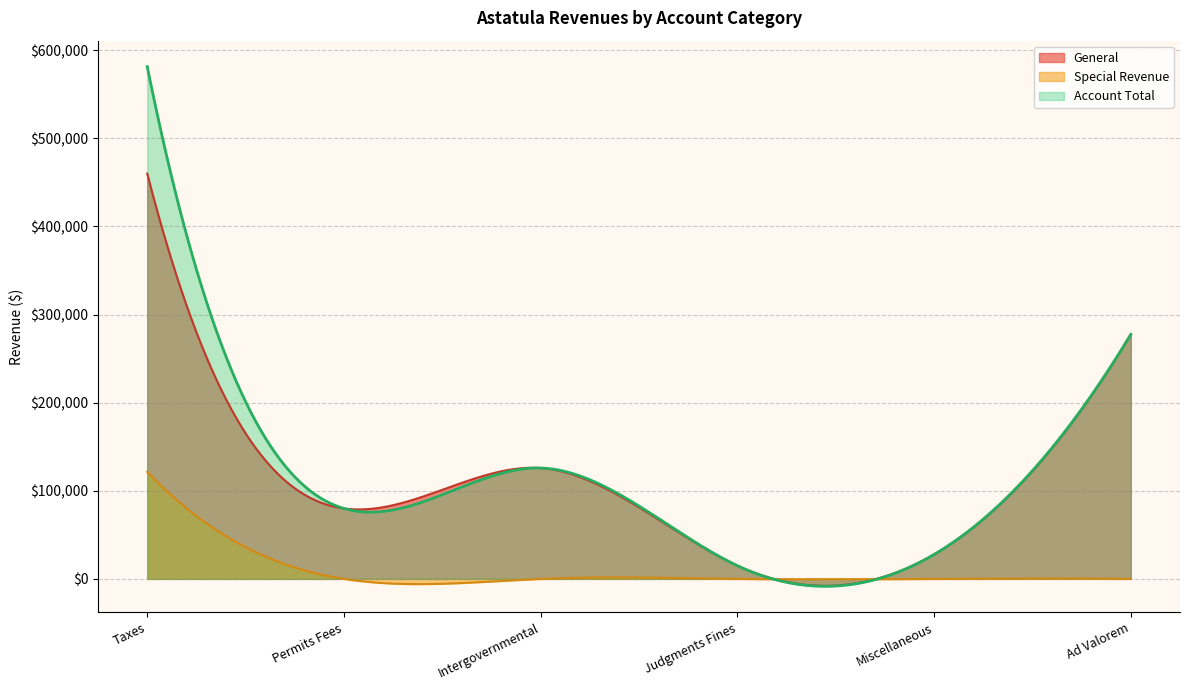

Which series has the widest spread of values?

Account Total